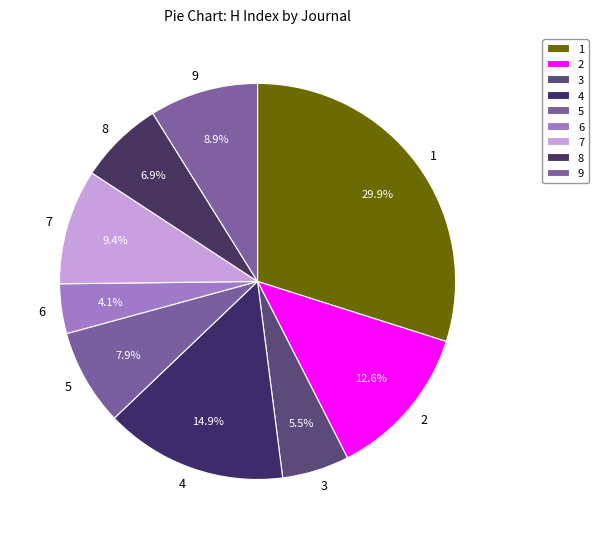

Rank the categories by value from lowest to highest.

6, 3, 8, 5, 9, 7, 2, 4, 1